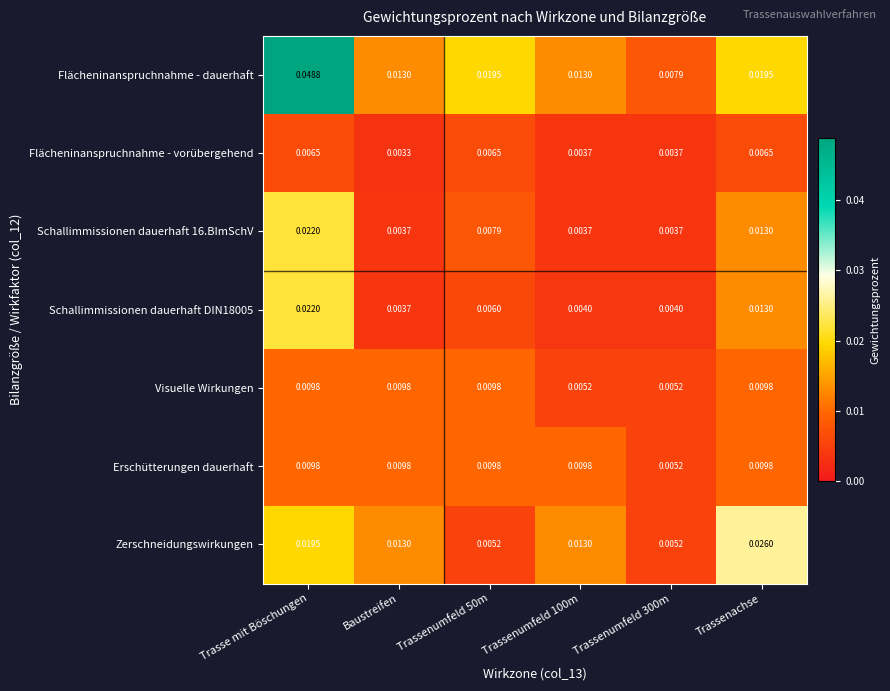

Which label corresponds to the largest value in the chart?

Trasse mit Böschungen